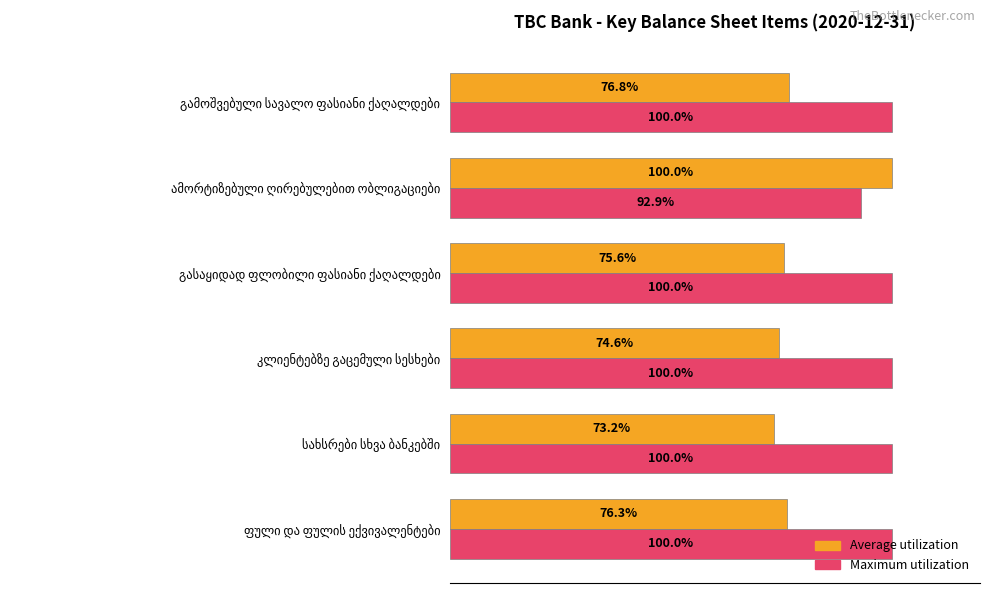

Which series has the largest total across all categories?

Maximum utilization